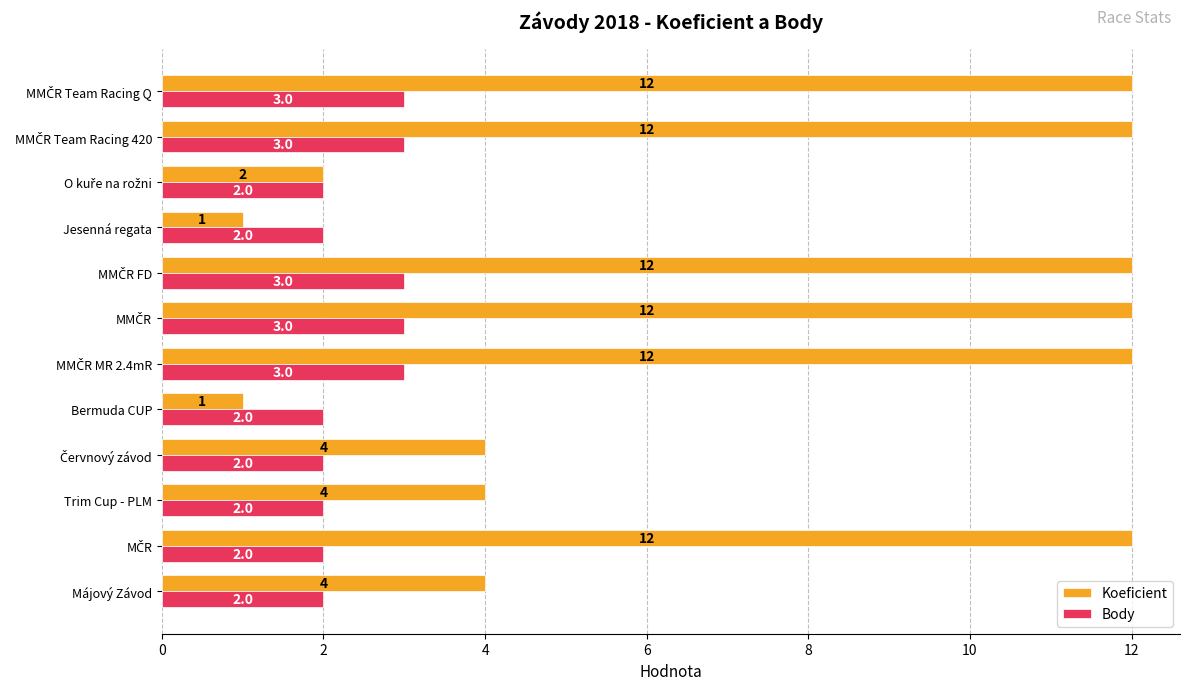

What is the average value of the Koeficient series?

7